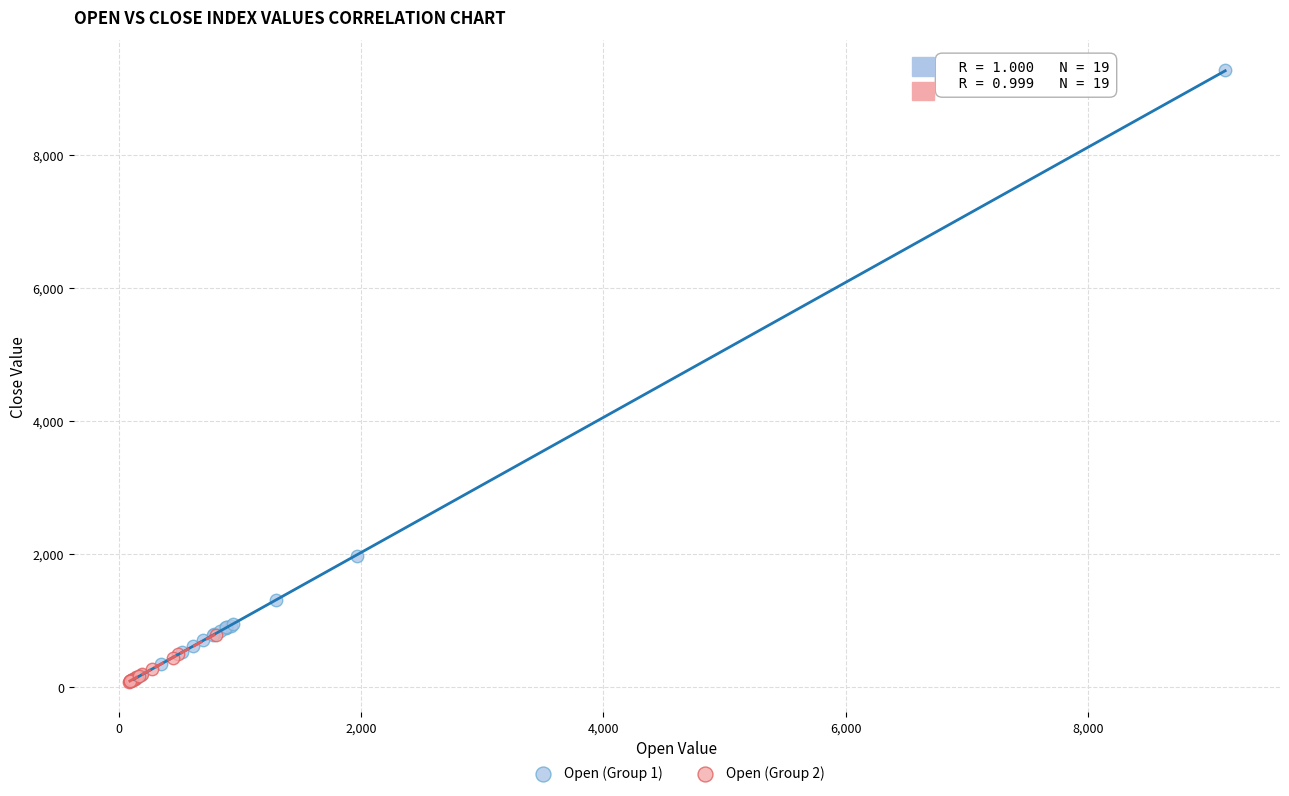

Which series has the largest Y range (max minus min)?

Open (Group 1)